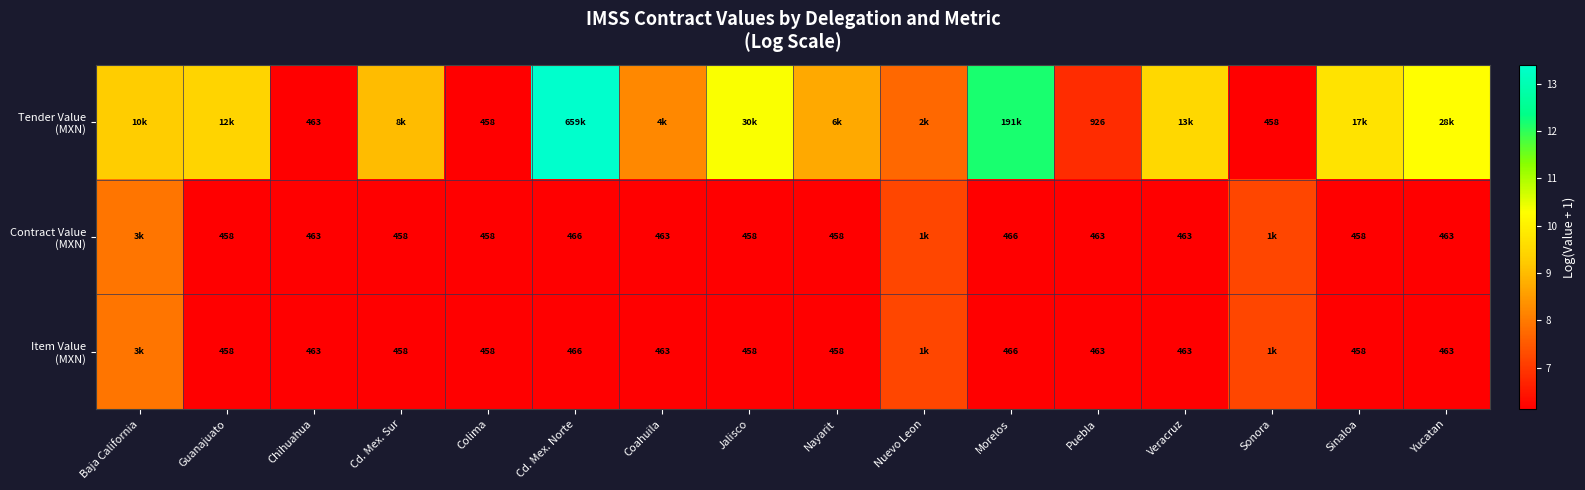

List the labels in order of Contract Value (MXN) value, smallest first.

Guanajuato, Cd. Mex. Sur, Jalisco, Nayarit, Sinaloa, Colima, Chihuahua, Coahuila, Puebla, Veracruz, Yucatan, Cd. Mex. Norte, Morelos, Sonora, Nuevo Leon, Baja California